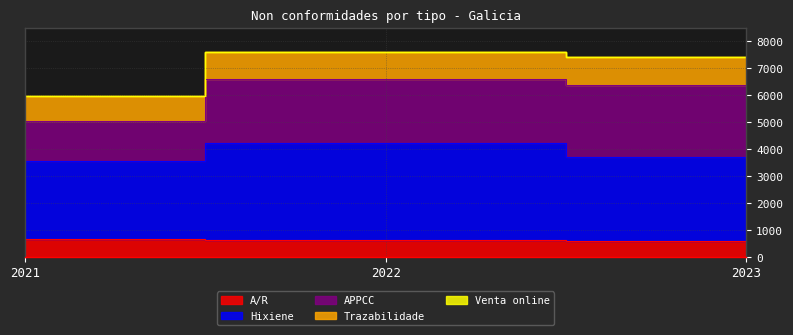

Is it true that A/R equals 1034 at 2023?

False